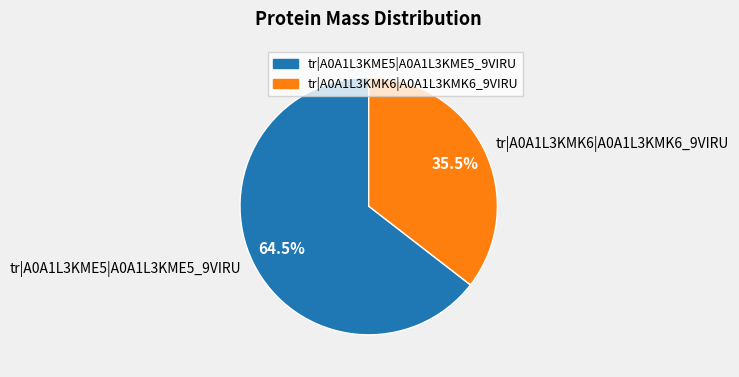

Rank the categories by value from highest to lowest.

tr|A0A1L3KME5|A0A1L3KME5_9VIRU, tr|A0A1L3KMK6|A0A1L3KMK6_9VIRU